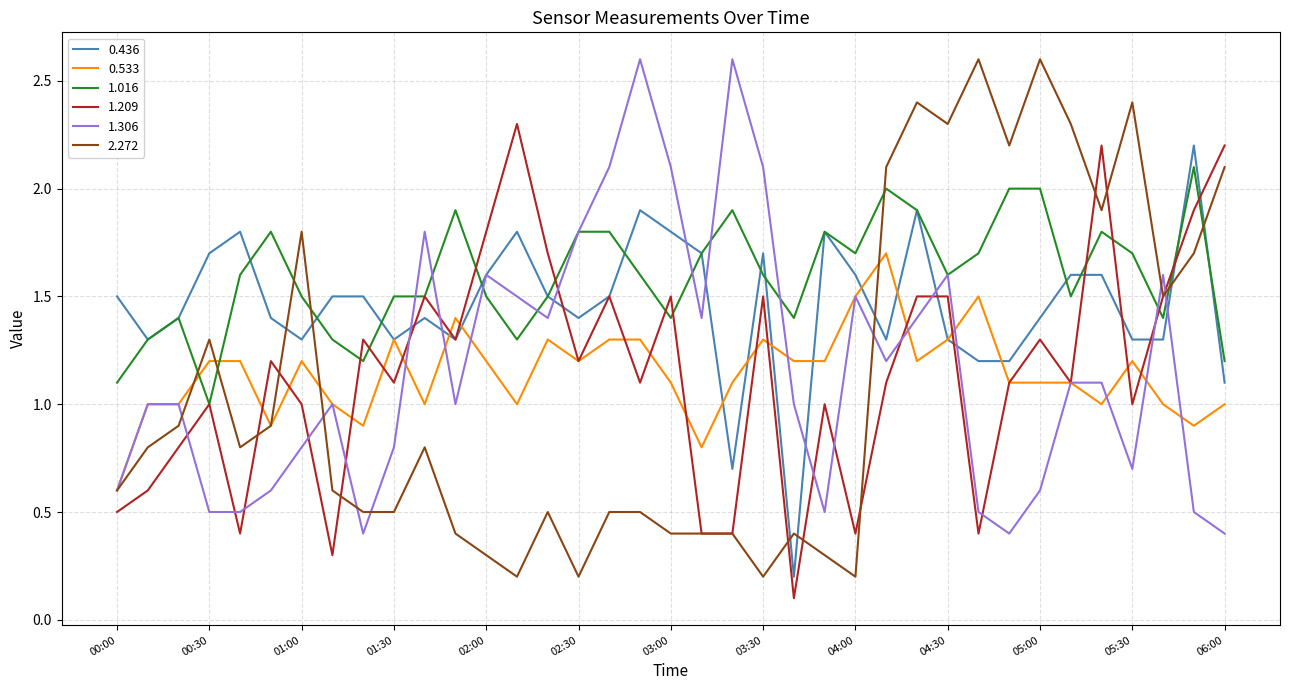

Which series has the largest total across all categories?

1.016